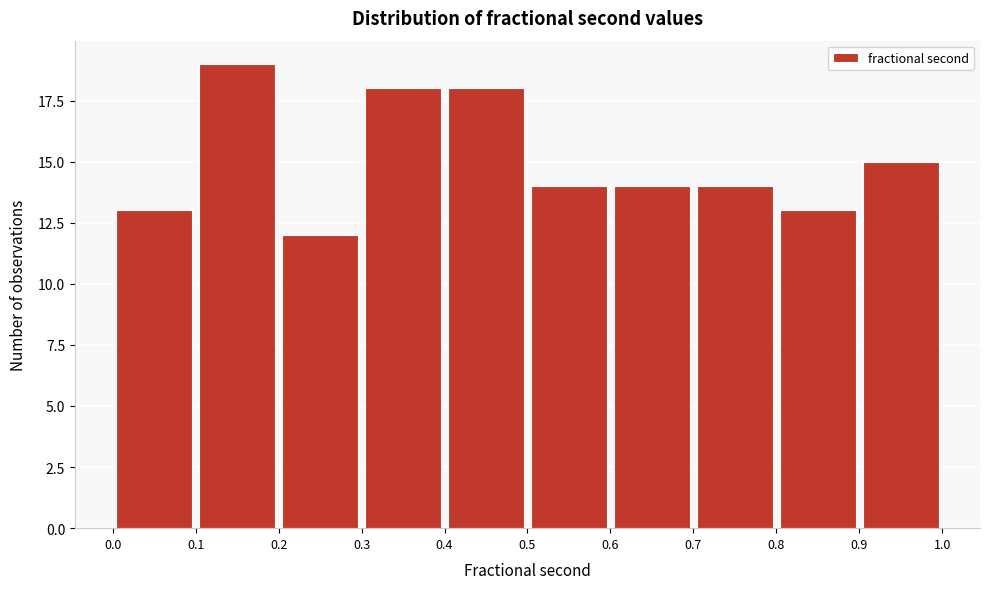

Reading left to right, transcribe this chart: for each bar, give the range it covers on the x-axis and its height. The values are not printed on the chart, so give them approximately, as read against the axis.

0.0 to 0.1: 13
0.1 to 0.2: 19
0.2 to 0.3: 12
0.3 to 0.4: 18
0.4 to 0.5: 18
0.5 to 0.6: 14
0.6 to 0.7: 14
0.7 to 0.8: 14
0.8 to 0.9: 13
0.9 to 1.0: 15